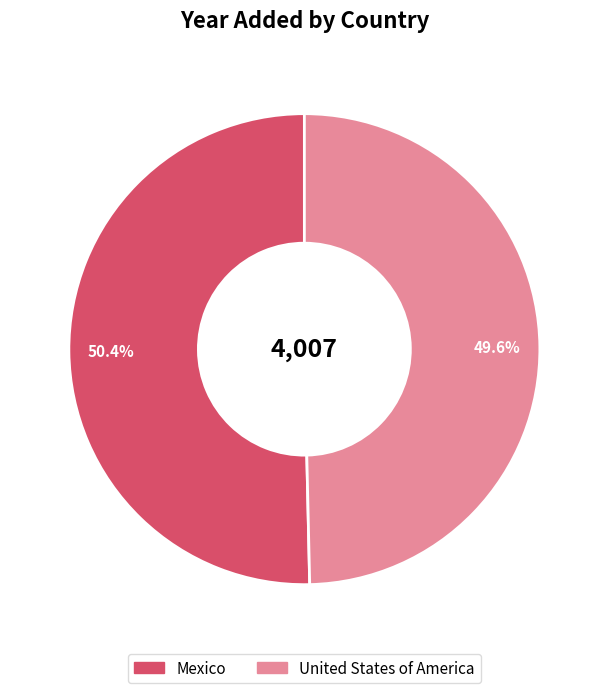

Do Mexico and United States of America together represent more than half of the pie?

Yes